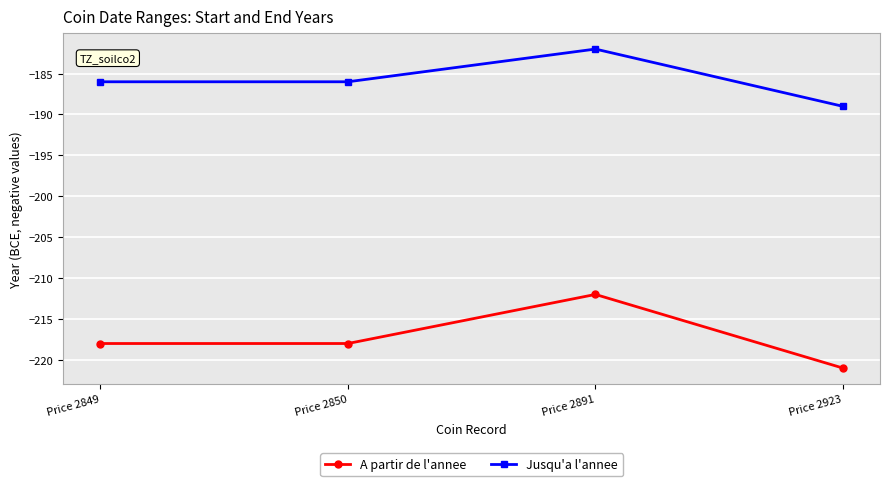

Reading left to right, what are all the values shown in this chart?

A partir de l'annee: Price 2849=-218	Price 2850=-218	Price 2891=-212	Price 2923=-221
Jusqu'a l'annee: Price 2849=-186	Price 2850=-186	Price 2891=-182	Price 2923=-189